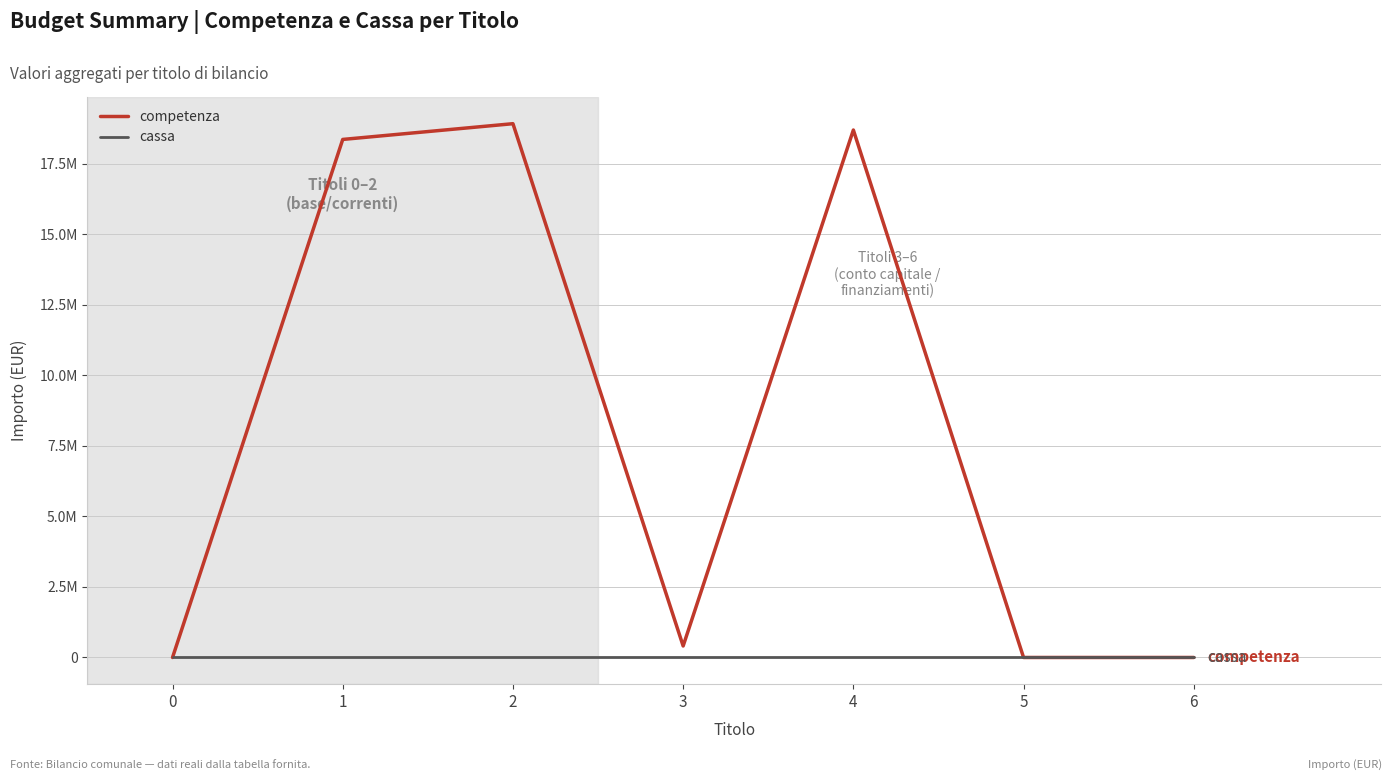

True or false: cassa and competenza cross at least once.

False